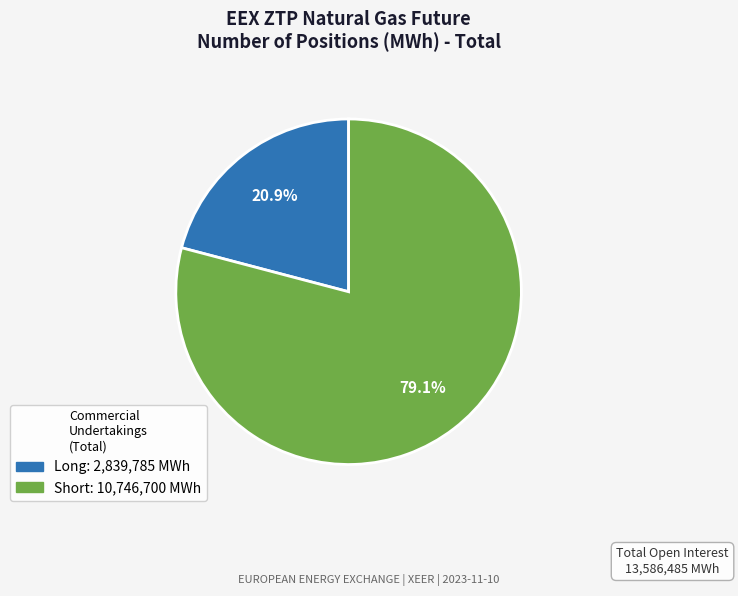

Is there a majority slice in this chart?

Yes